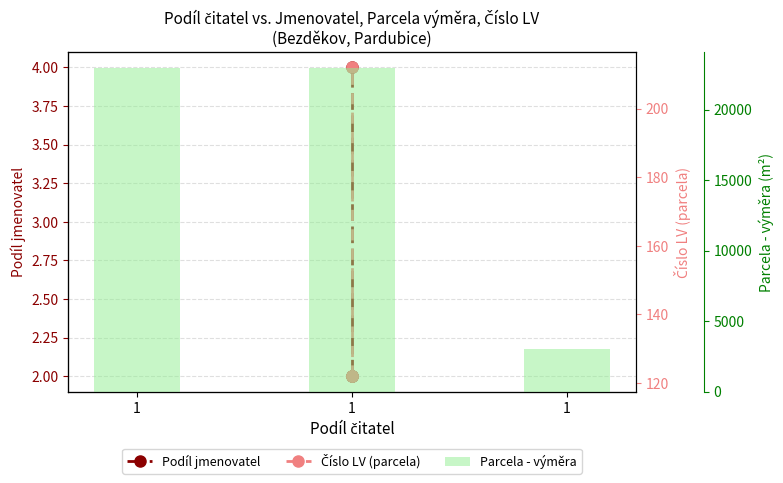

Where is Podíl jmenovatel nearest to the value 3?

1